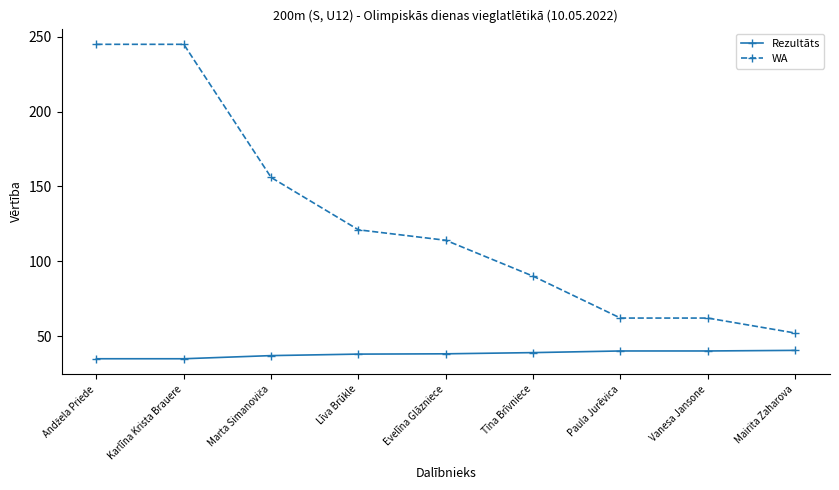

How many data points in Rezultāts are less than 38?

4